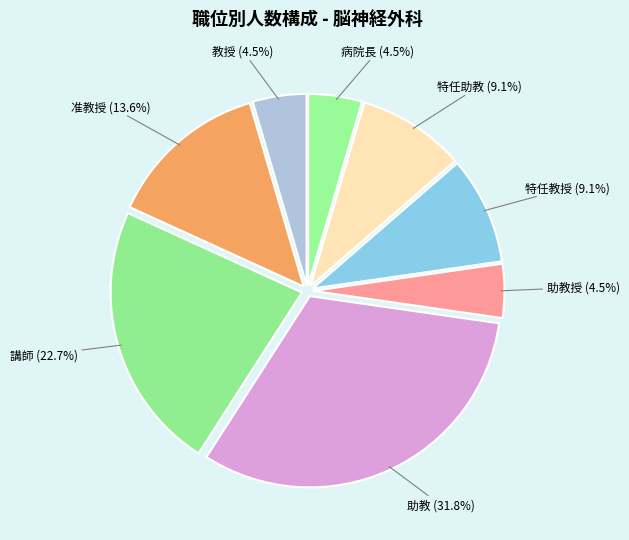

What is the largest slice in the pie chart?

助教